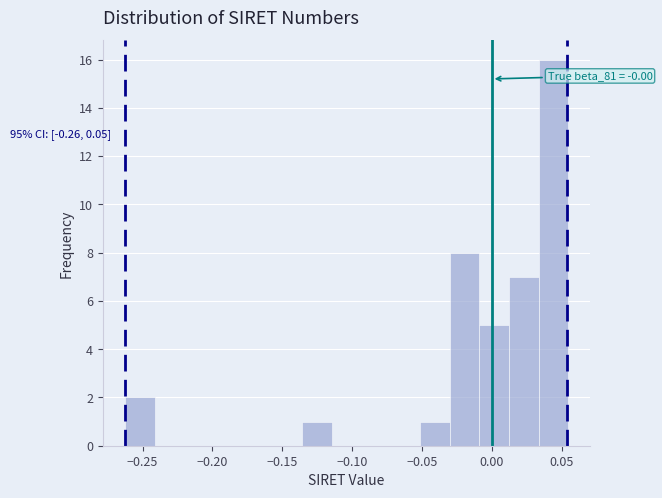

Over which range of the x-axis is the bar tallest?

0.035 to 0.055